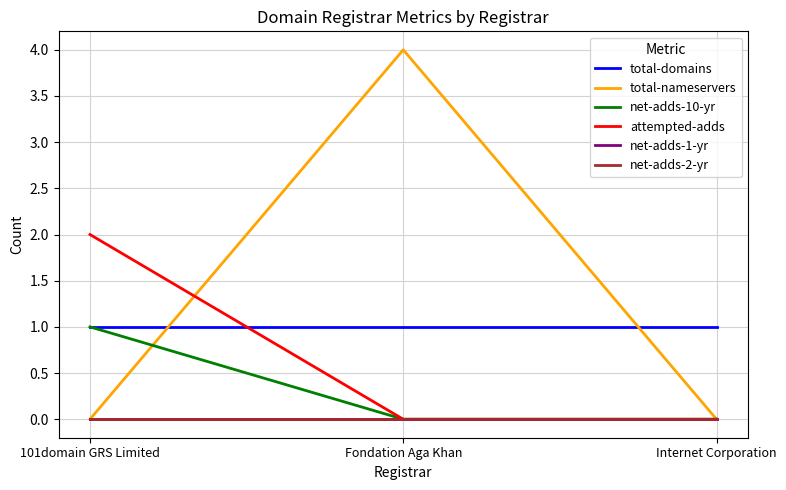

Reading left to right, list all the values displayed in this chart.

total-domains: 1	1	1
total-nameservers: 0	4	0
net-adds-10-yr: 1	0	0
attempted-adds: 2	0	0
net-adds-1-yr: 0	0	0
net-adds-2-yr: 0	0	0